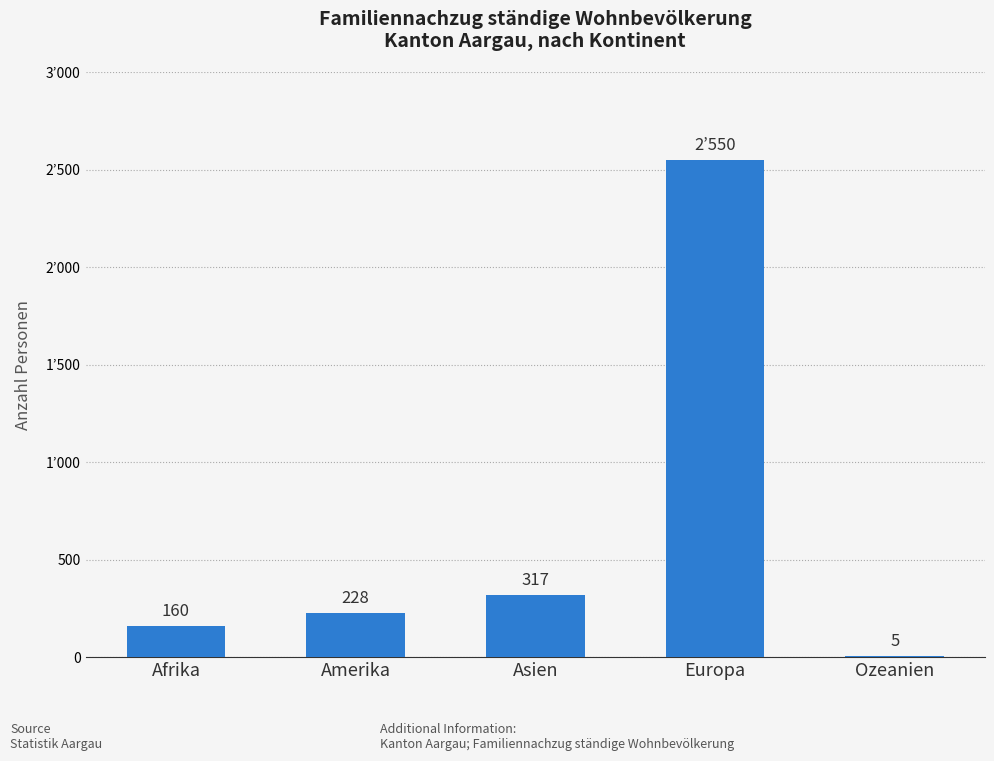

Are the bars horizontal?

No